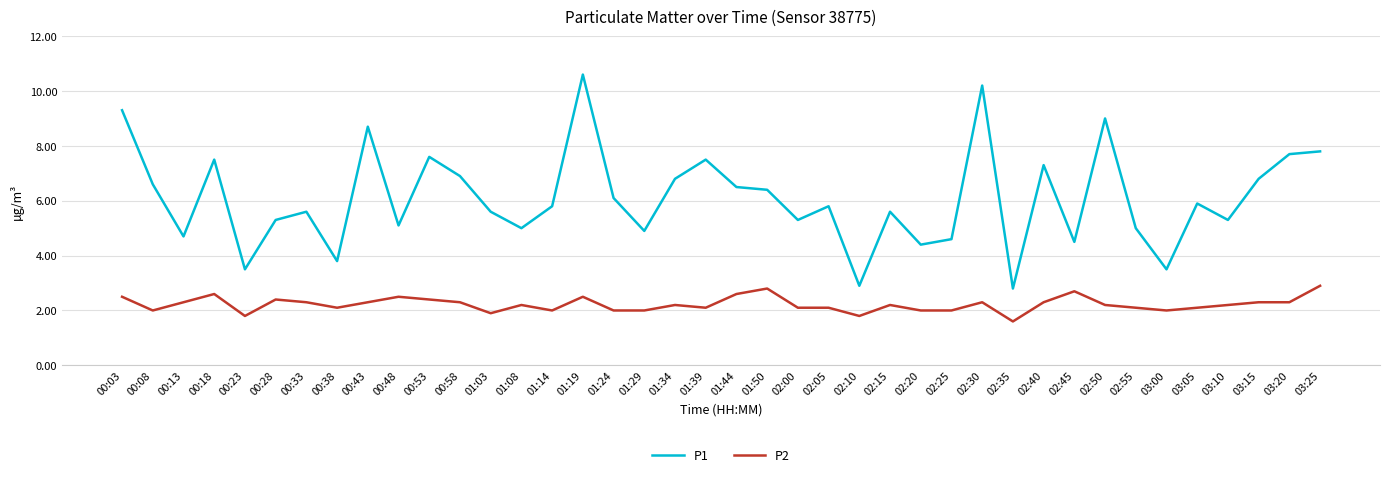

True or false: P1 and P2 cross at least once.

False